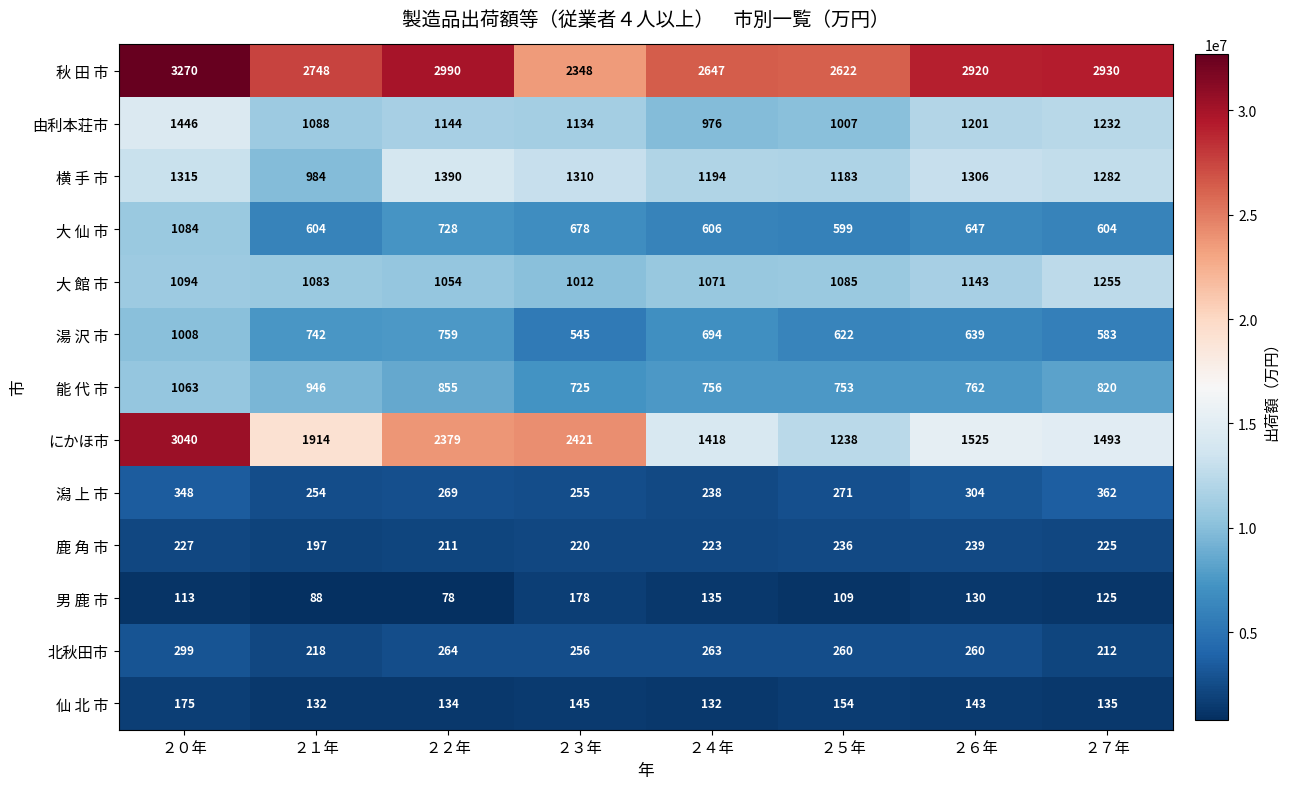

Which series has the largest total across all categories?

秋 田 市